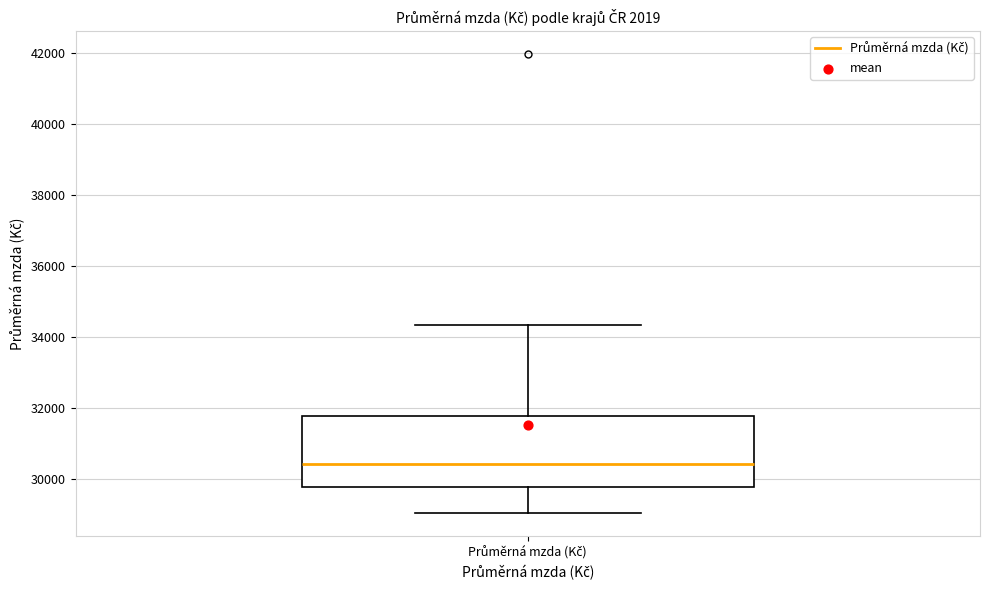

Where is the upper edge of the box for Průměrná mzda (Kč) on the y-axis? The values are not printed on the chart, so give them approximately, as read against the axis.

31800